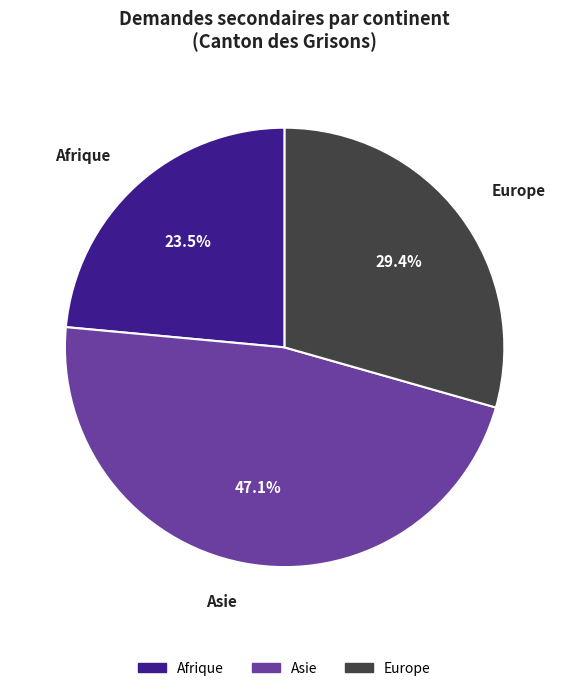

Count the number of slices in the pie.

3